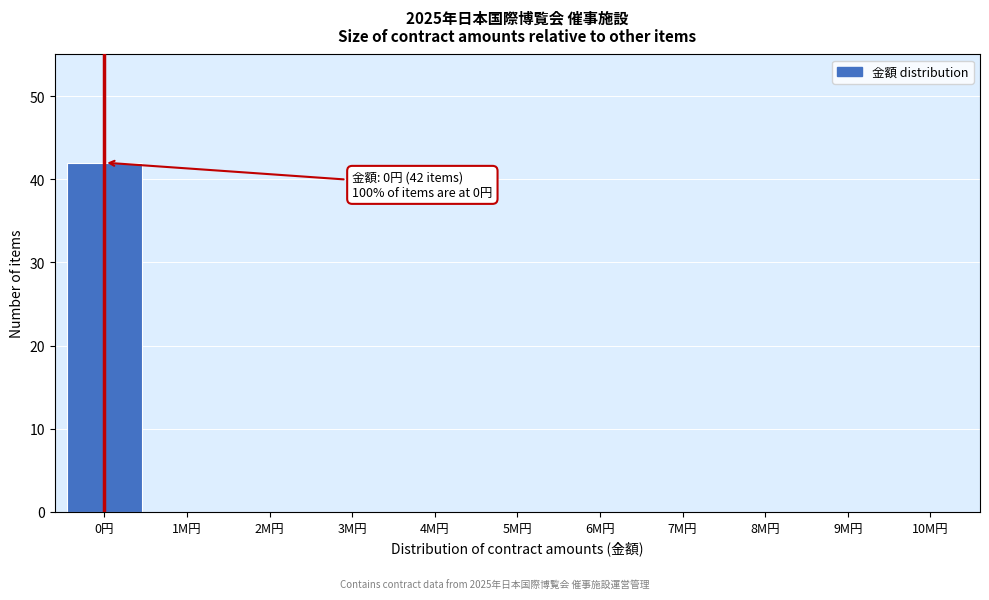

Reading left to right, extract all data points from this chart.

0円=42	1M円=0	2M円=0	3M円=0	4M円=0	5M円=0	6M円=0	7M円=0	8M円=0	9M円=0	10M円=0